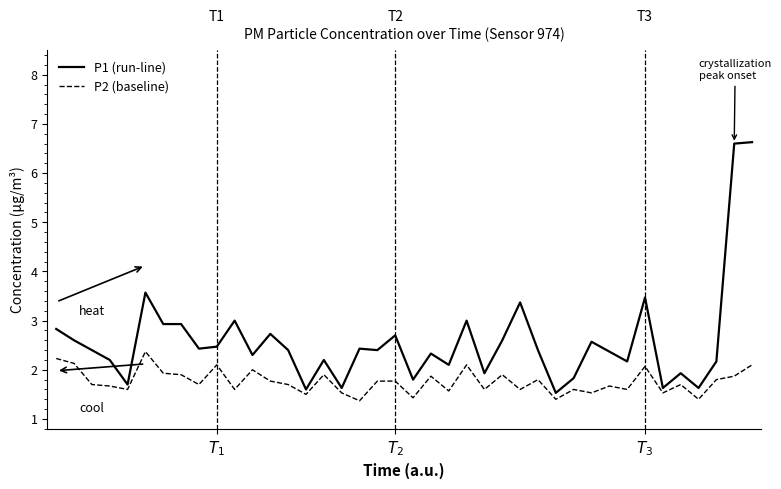

True or false: P1 (run-line) and P2 (baseline) cross at least once.

False